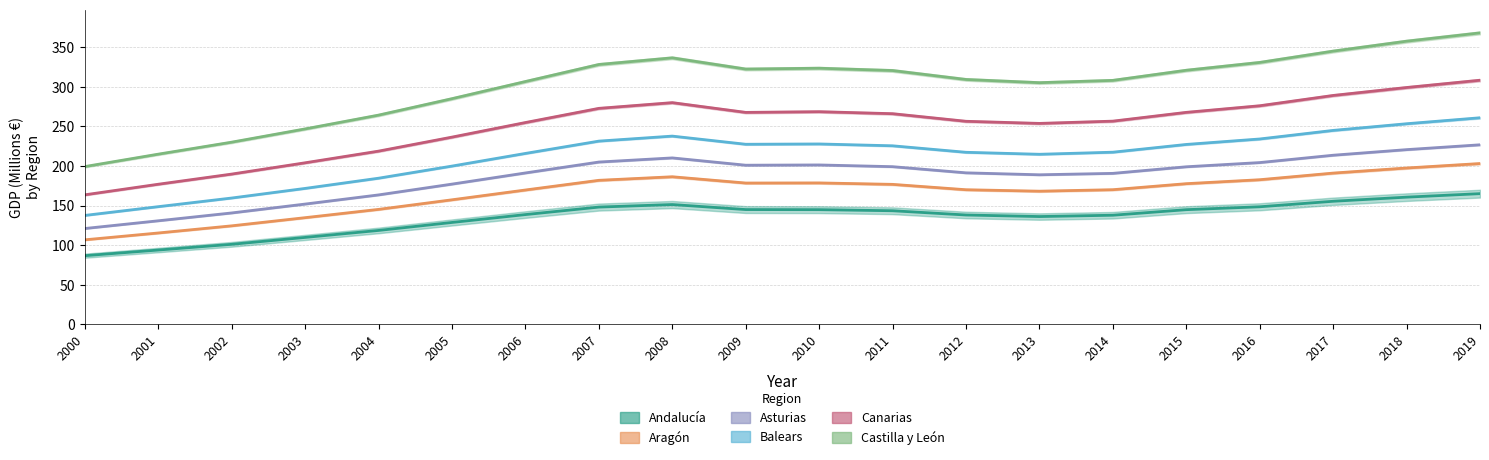

True or false: Asturias and Canarias cross at least once.

False